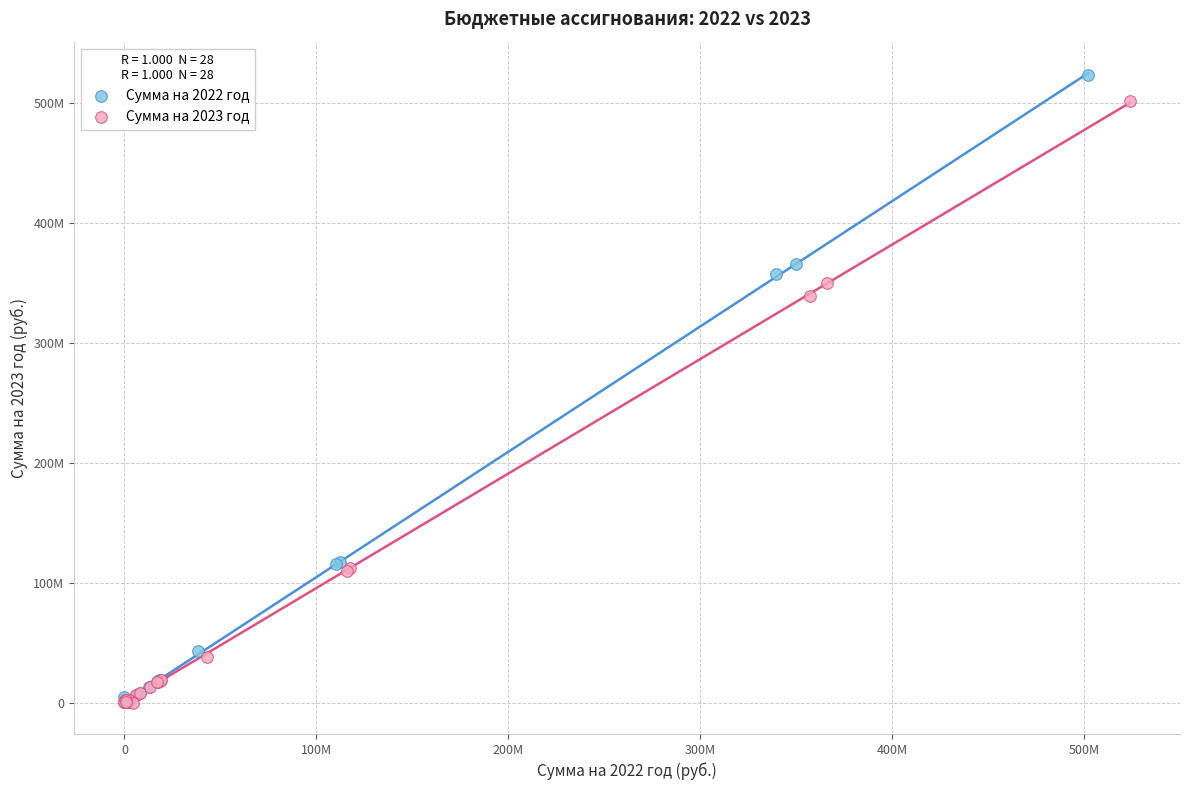

Which series has the largest Y range (max minus min)?

Сумма на 2022 год